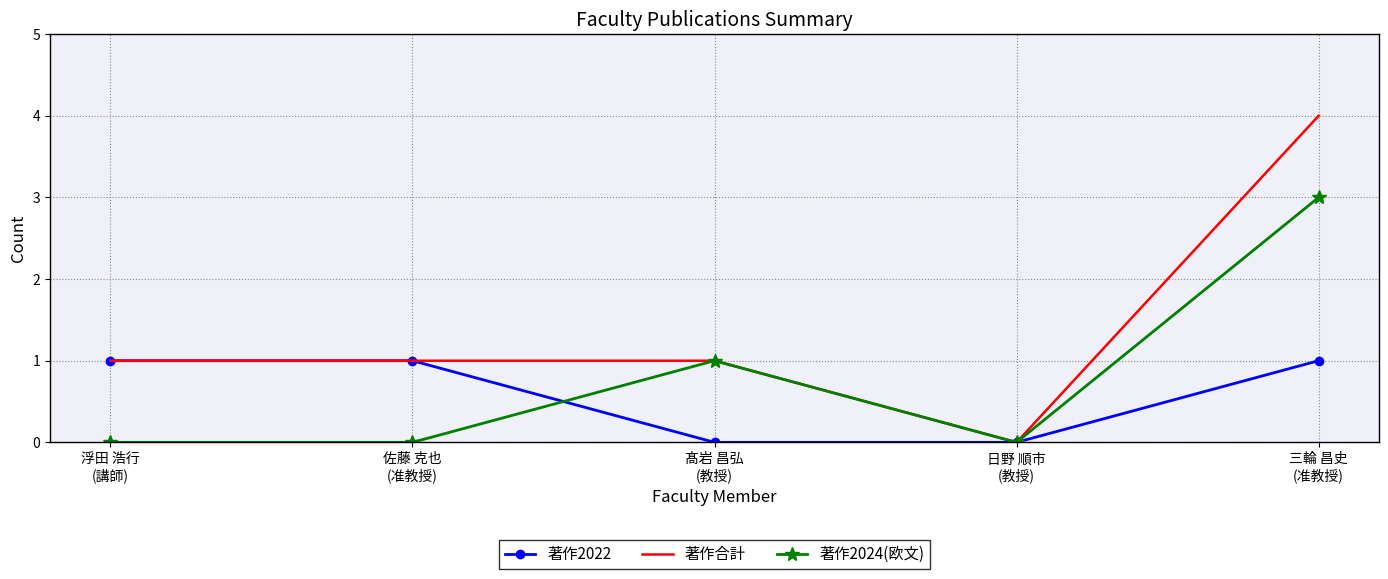

Which series has the largest total across all categories?

著作合計